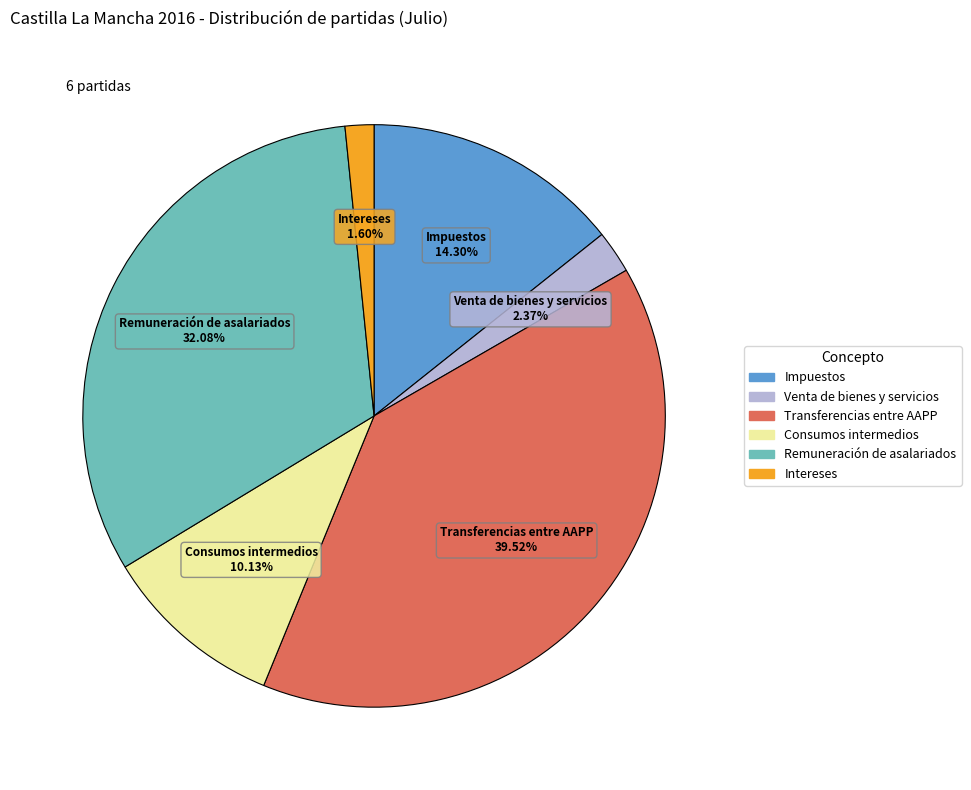

Is it true that Impuestos is 14% of the pie?

True